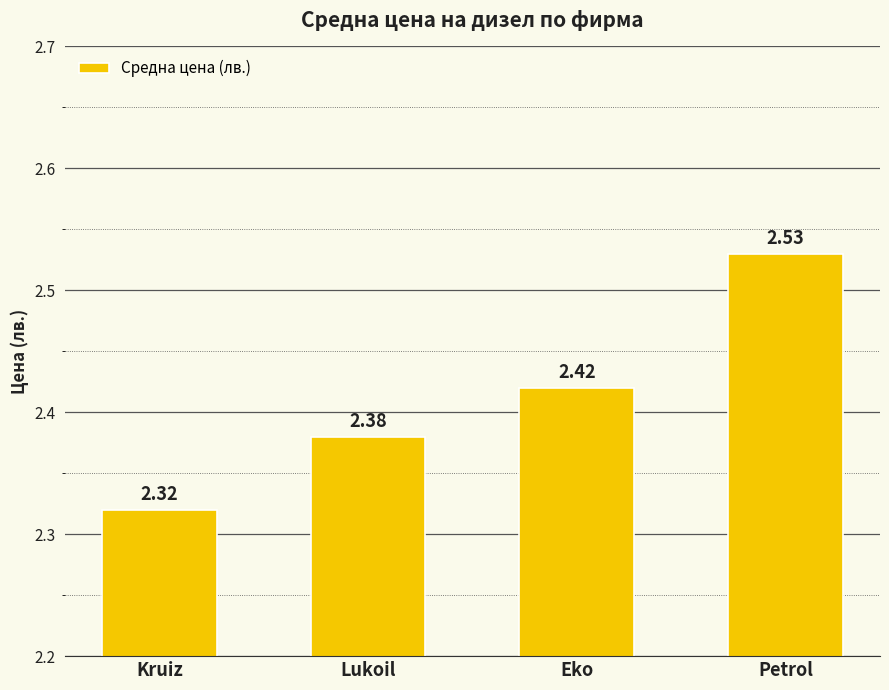

What is the ratio of the value at Lukoil to the value at Eko?

1.0